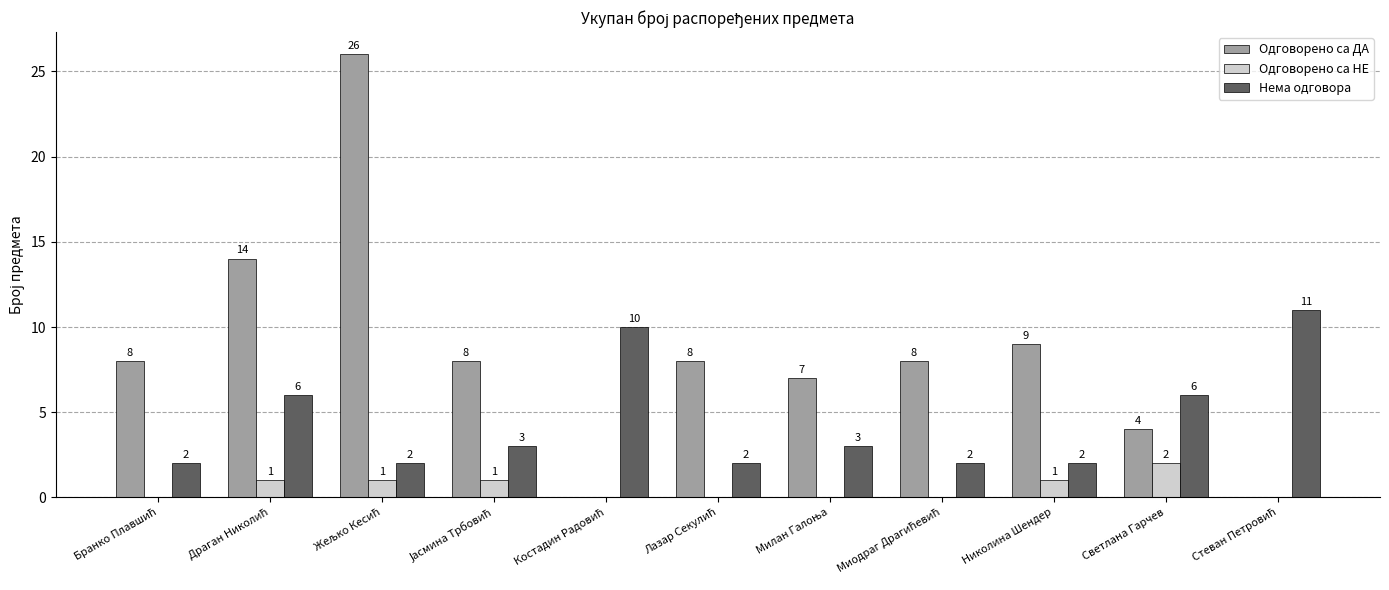

What is the sum of all Одговорено са НЕ values?

6